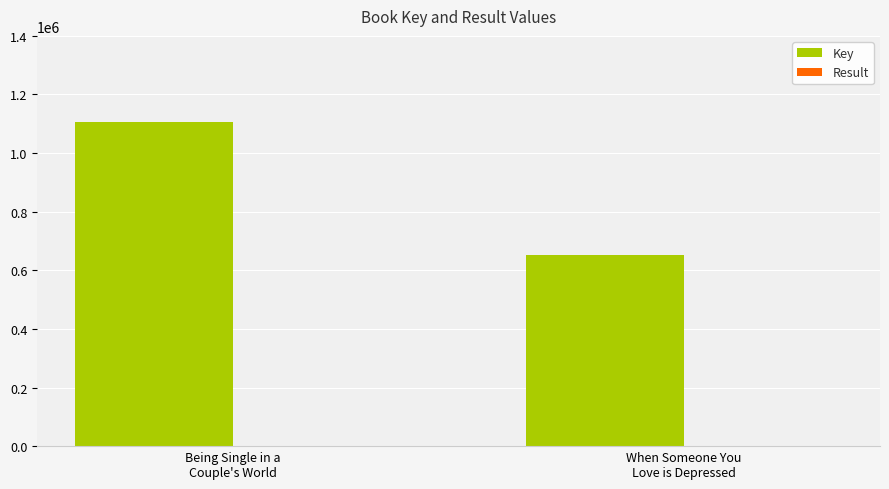

What is the maximum value shown in the chart?

1105111